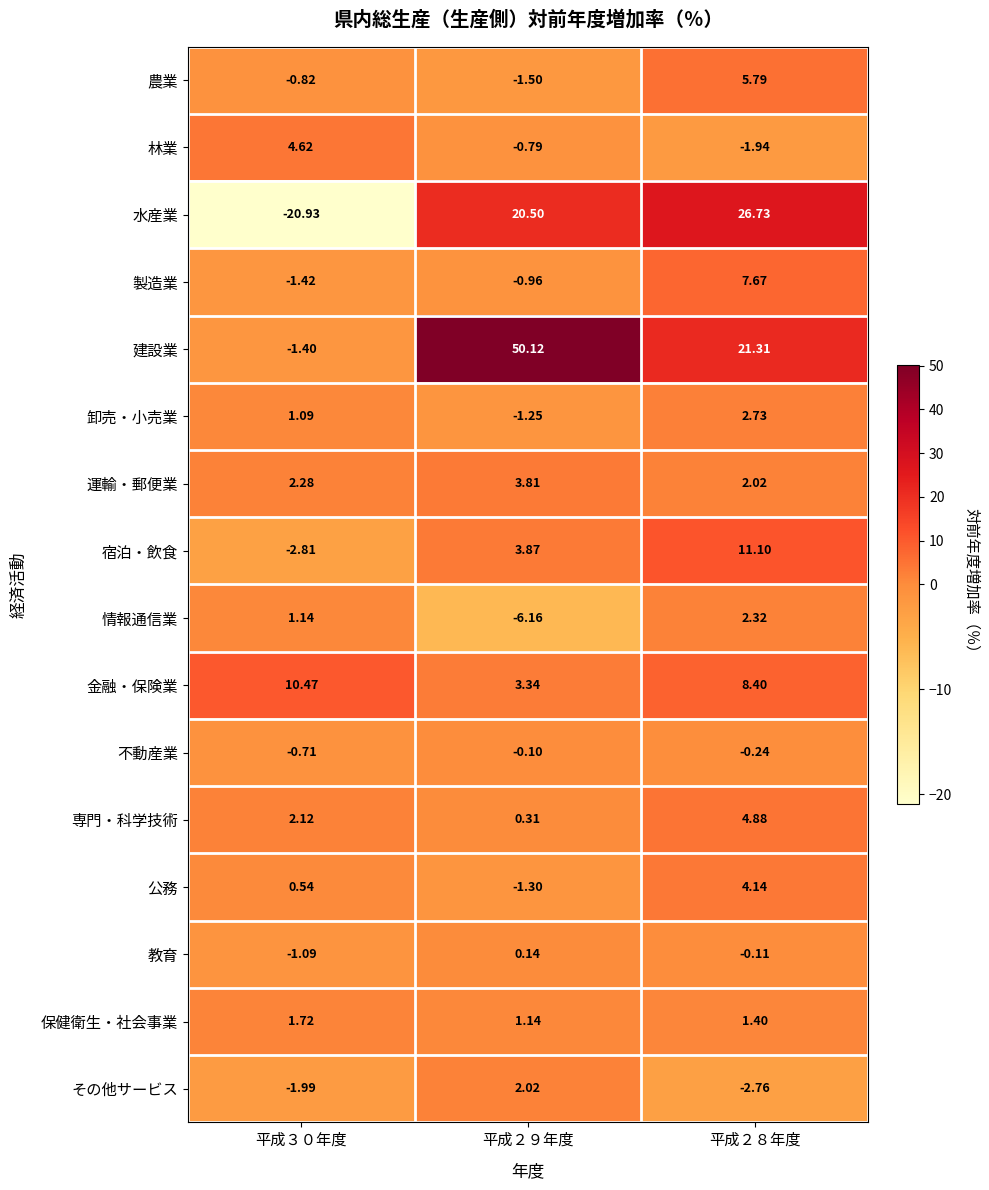

At 平成２８年度, list the series in order from largest to smallest.

水産業, 建設業, 宿泊・飲食, 金融・保険業, 製造業, 農業, 専門・科学技術, 公務, 卸売・小売業, 情報通信業, 運輸・郵便業, 保健衛生・社会事業, 教育, 不動産業, 林業, その他サービス